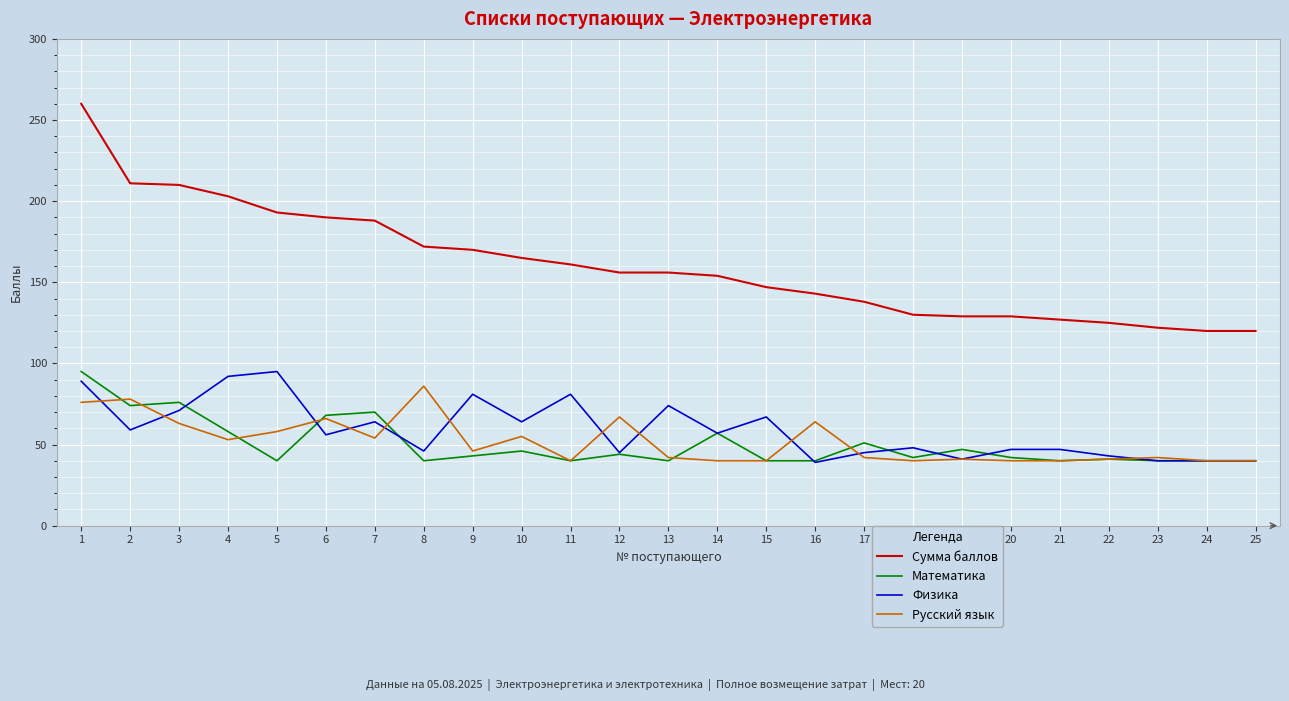

Between which two adjacent categories do Математика and Физика first intersect?

3 and 4